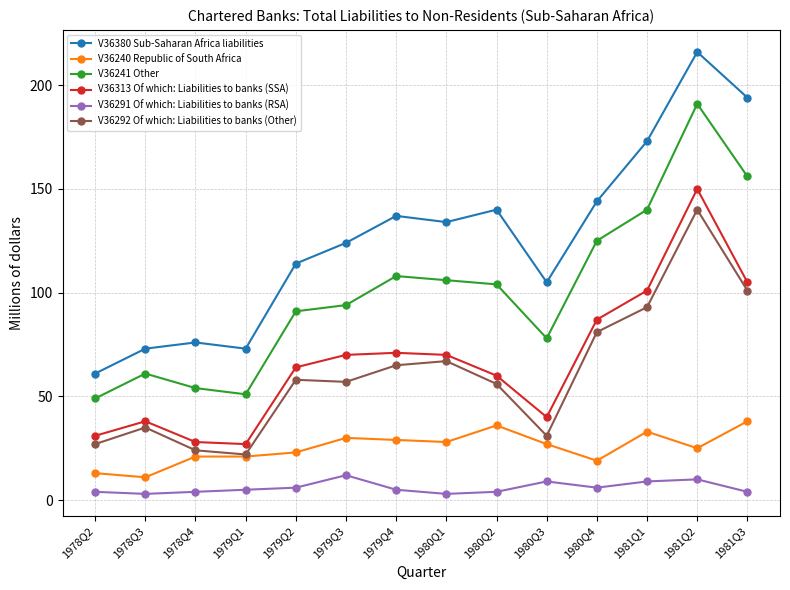

What is the label of the 4th point from the left?

1979Q1